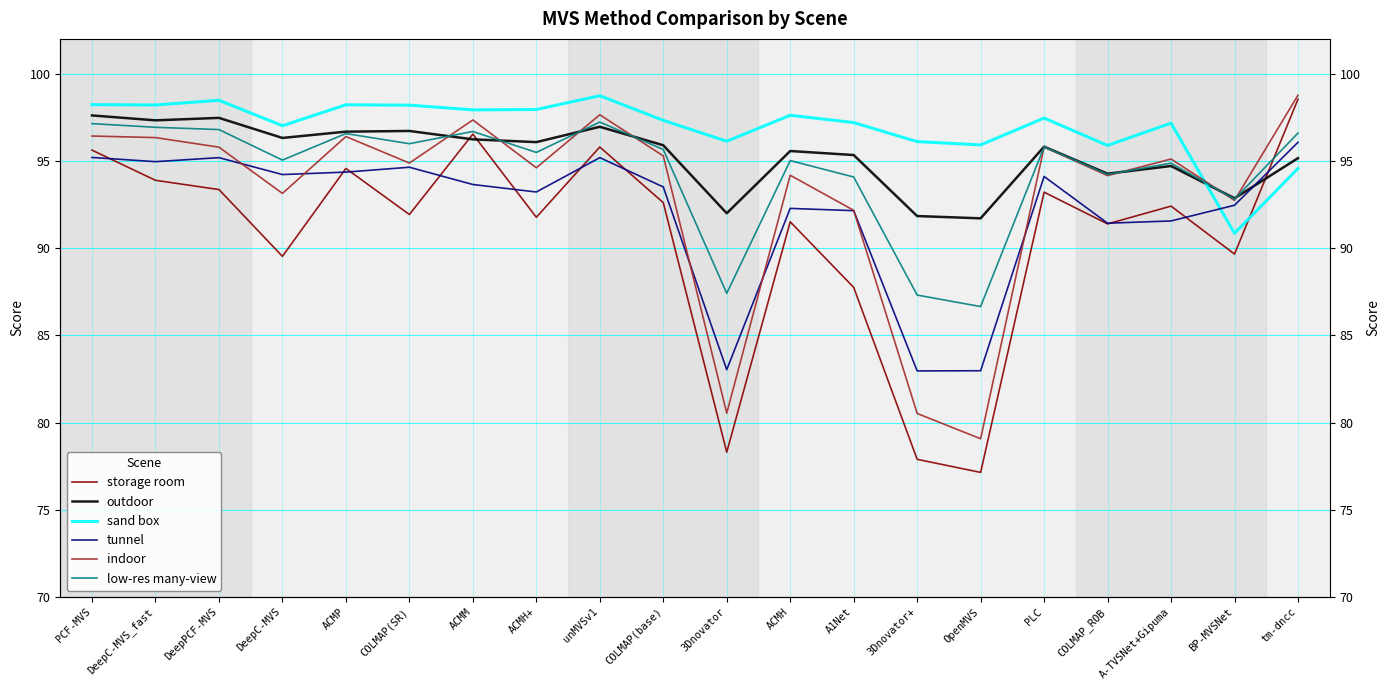

After their last crossing, which series has the higher values: indoor or outdoor?

indoor